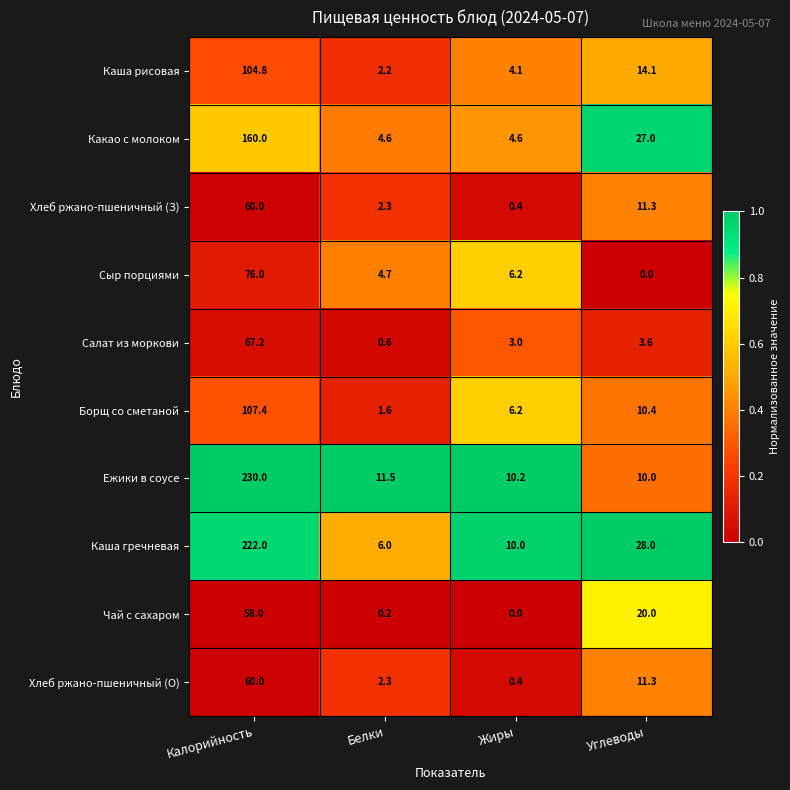

At which label is Хлеб ржано-пшеничный (О) closest to 30?

Углеводы